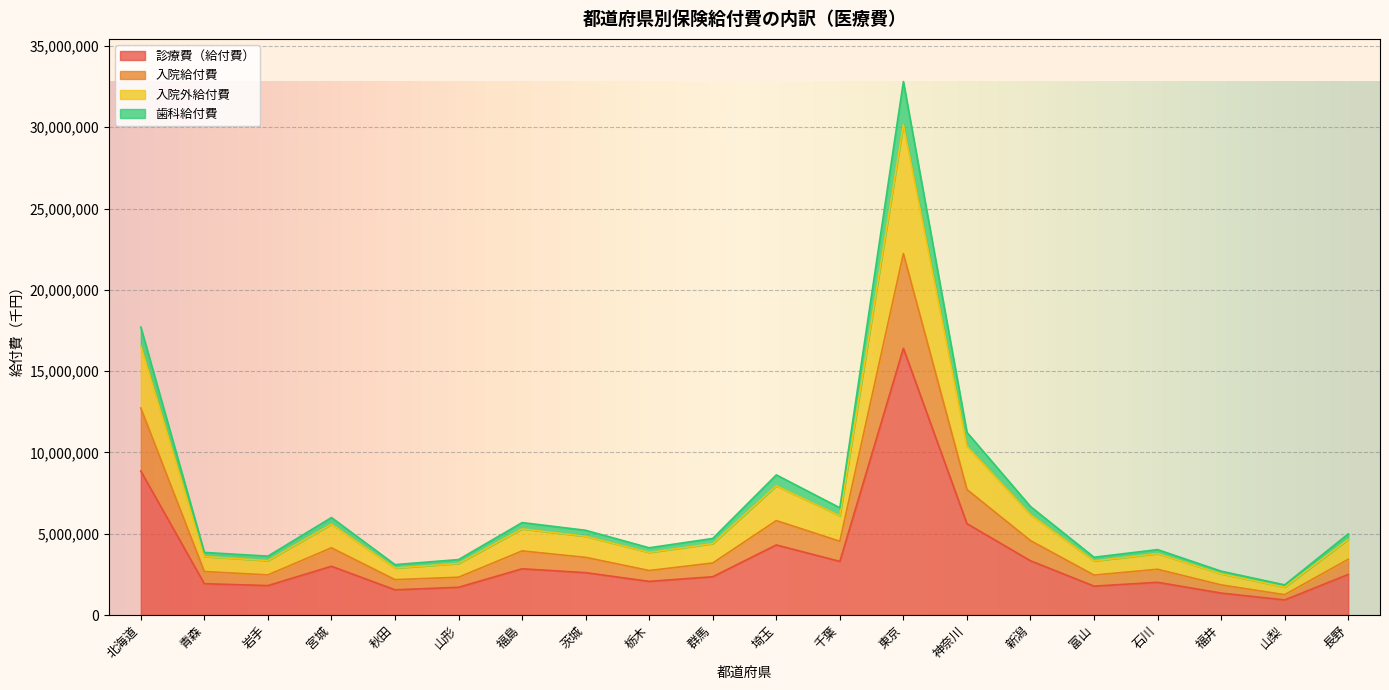

Count the number of categories in the chart.

20